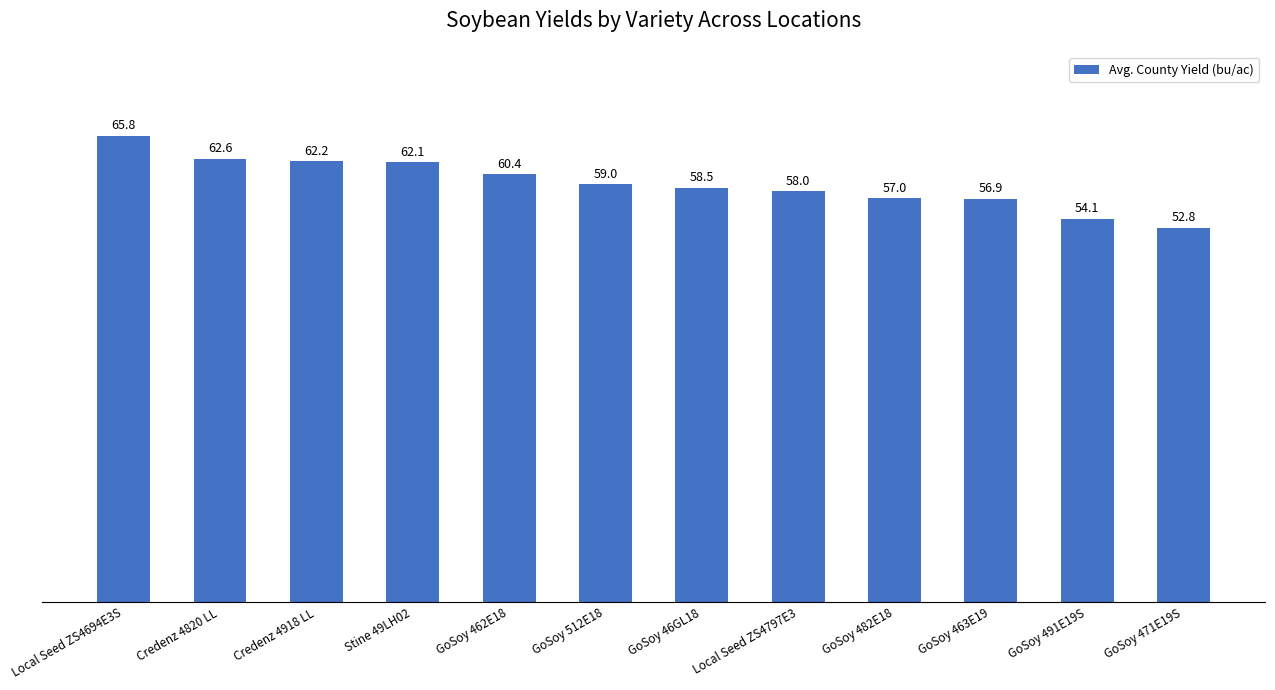

List the labels in order of value, smallest first.

GoSoy 471E19S, GoSoy 491E19S, GoSoy 463E19, GoSoy 482E18, Local Seed ZS4797E3, GoSoy 46GL18, GoSoy 512E18, GoSoy 462E18, Stine 49LH02, Credenz 4918 LL, Credenz 4820 LL, Local Seed ZS4694E3S